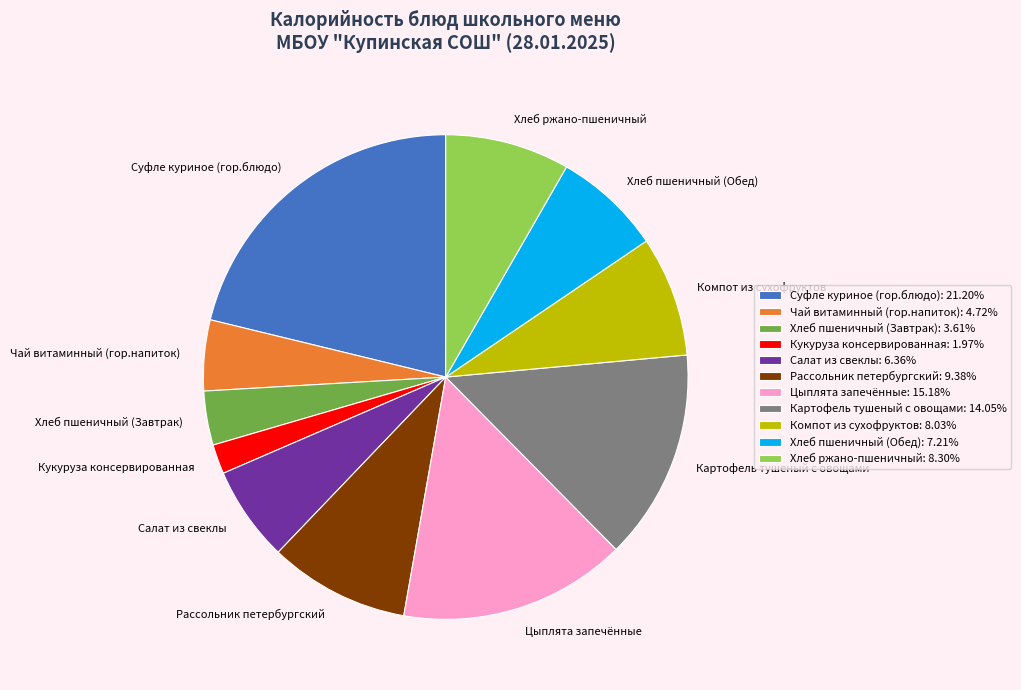

What is the ratio of the value at Чай витаминный (гор.напиток) to the value at Хлеб пшеничный (Обед)?

0.7